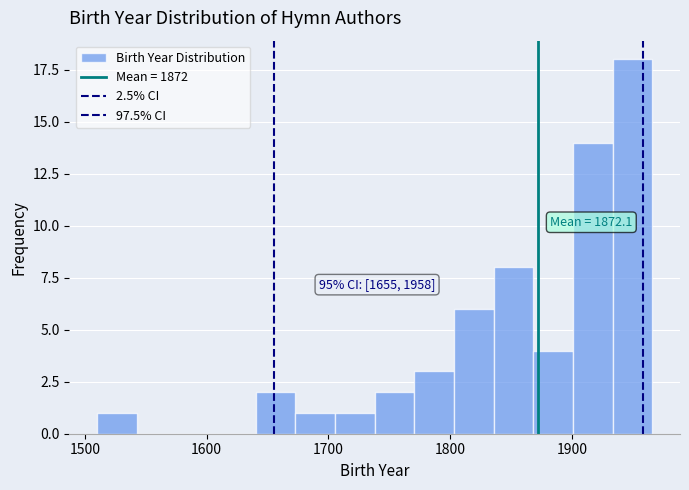

Around what value on the x-axis is the tallest bar? Give the approximate position of its centre, as read against the axis.

1950